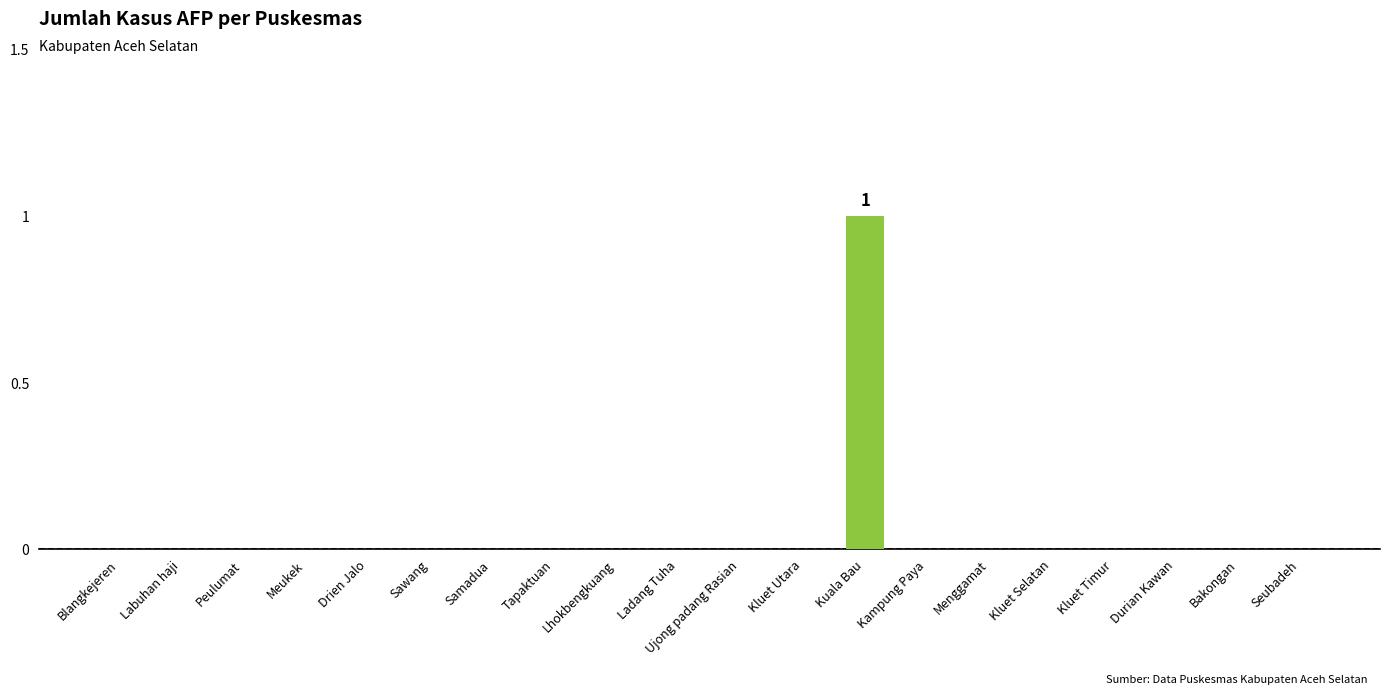

The chart shows a value of 1 at Drien Jalo. True or false?

False